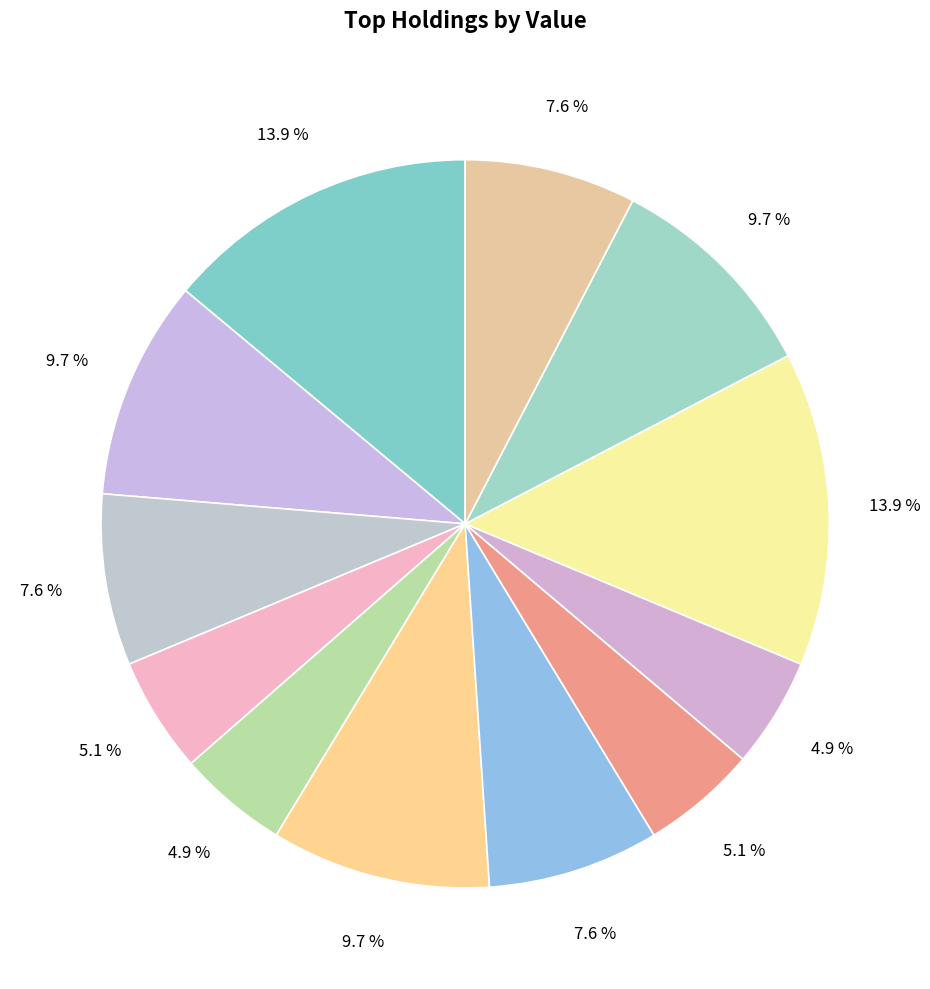

Is there a majority slice in this chart?

No